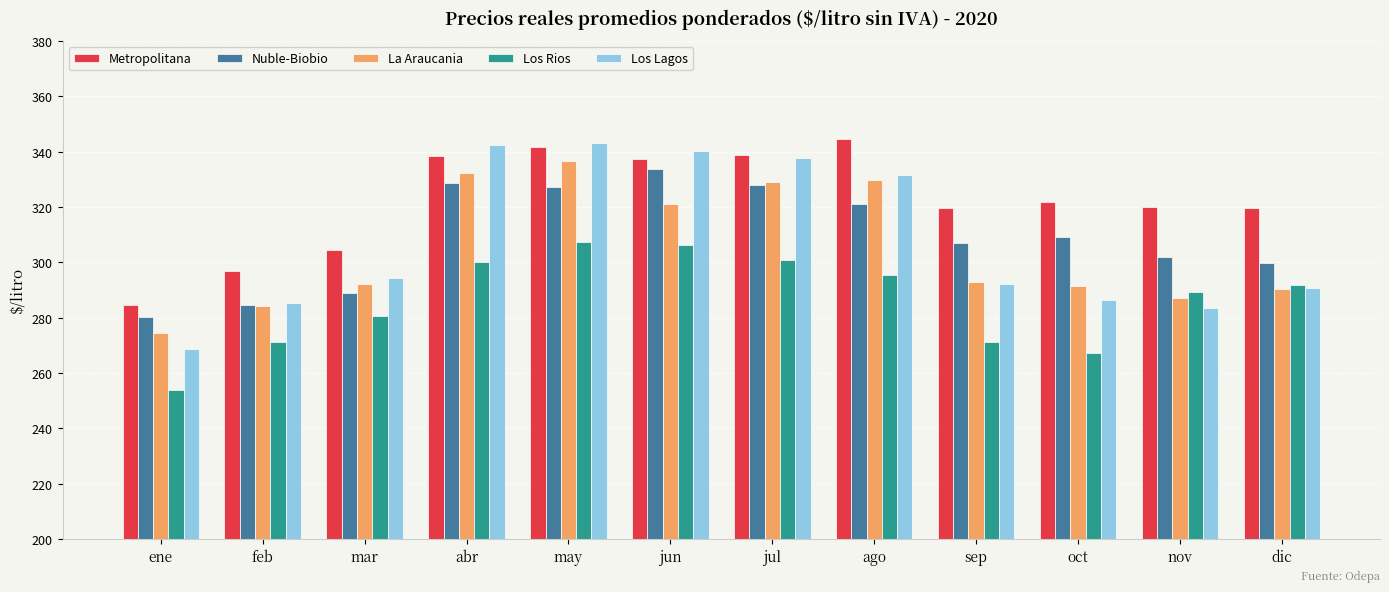

Which series changed the most between ene and may?

Los Lagos